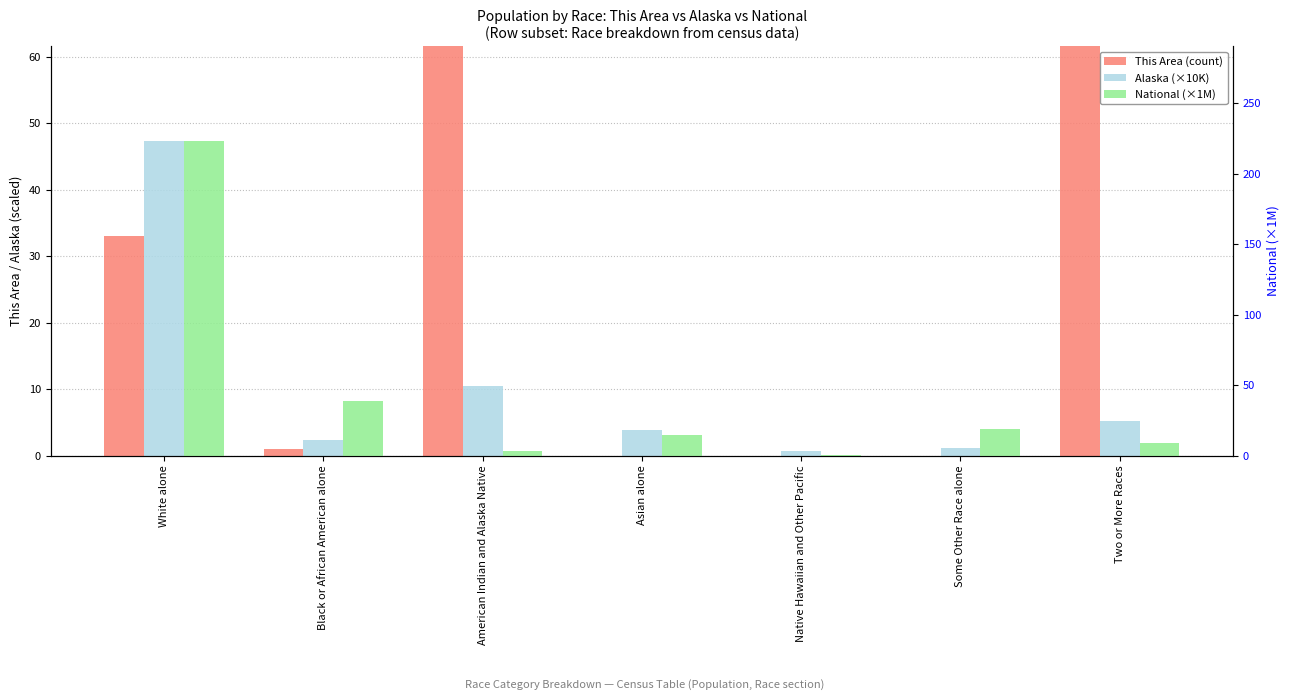

Reading left to right, what are all the values shown in this chart?

This Area (count): White alone=33.0	Black or African American alone=1.0	American Indian and Alaska Native=720.0	Asian alone=0.0	Native Hawaiian and Other Pacific=0.0	Some Other Race alone=0.0	Two or More Races=87.0
Alaska (×10K): White alone=47.4	Black or African American alone=2.3	American Indian and Alaska Native=10.5	Asian alone=3.8	Native Hawaiian and Other Pacific=0.7	Some Other Race alone=1.1	Two or More Races=5.2
National (×1M): White alone=223.6	Black or African American alone=38.9	American Indian and Alaska Native=2.9	Asian alone=14.7	Native Hawaiian and Other Pacific=0.5	Some Other Race alone=19.1	Two or More Races=9.0